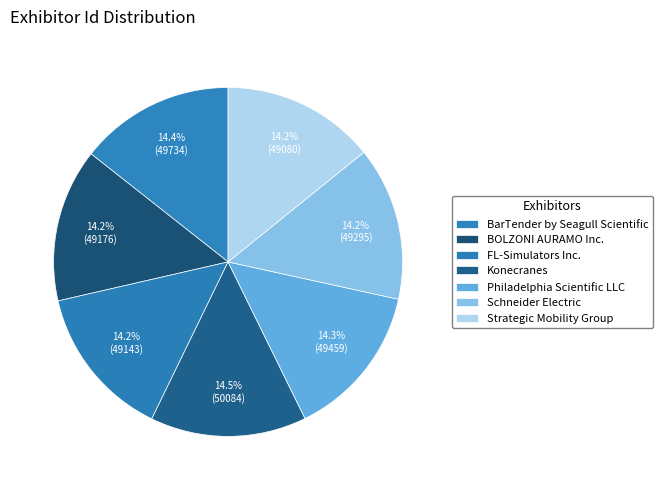

How many segments does this pie chart have?

7